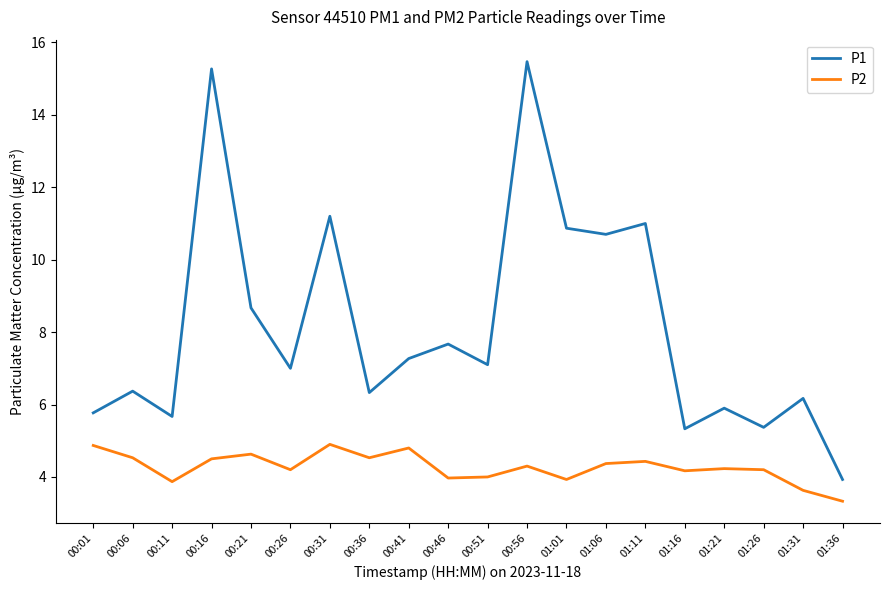

Which category has the lowest value in the P2 series?

01:36